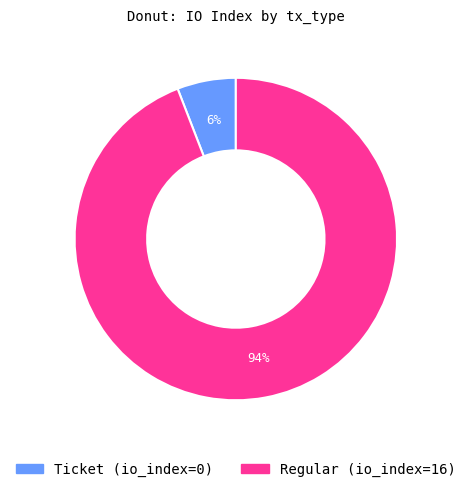

To the nearest percent, what is the difference between the largest and smallest slice percentages?

88%